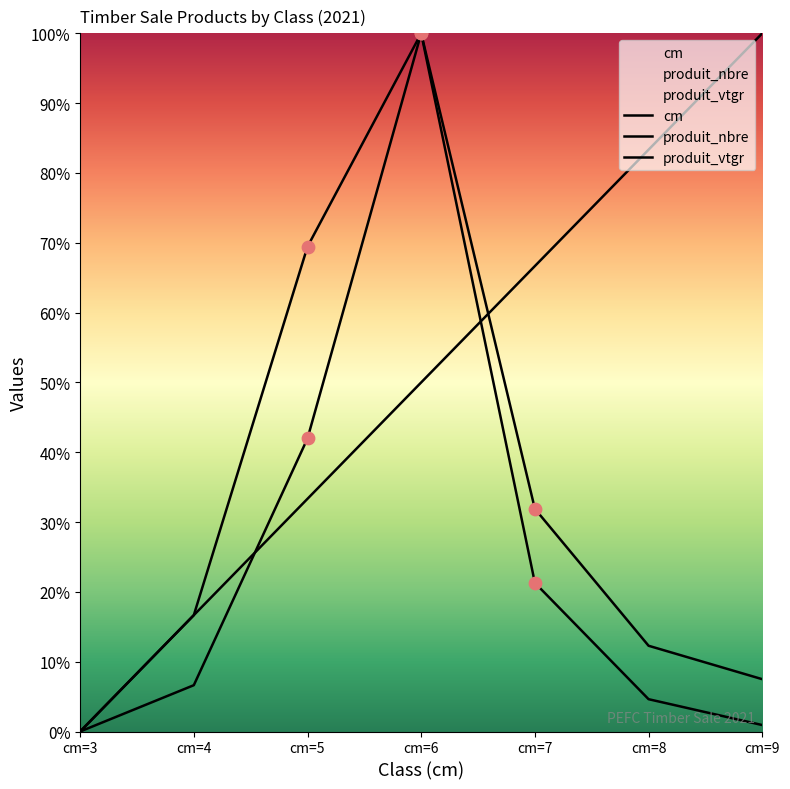

Is the value of produit_vtgr at cm=6 greater than the value of cm at cm=5?

Yes